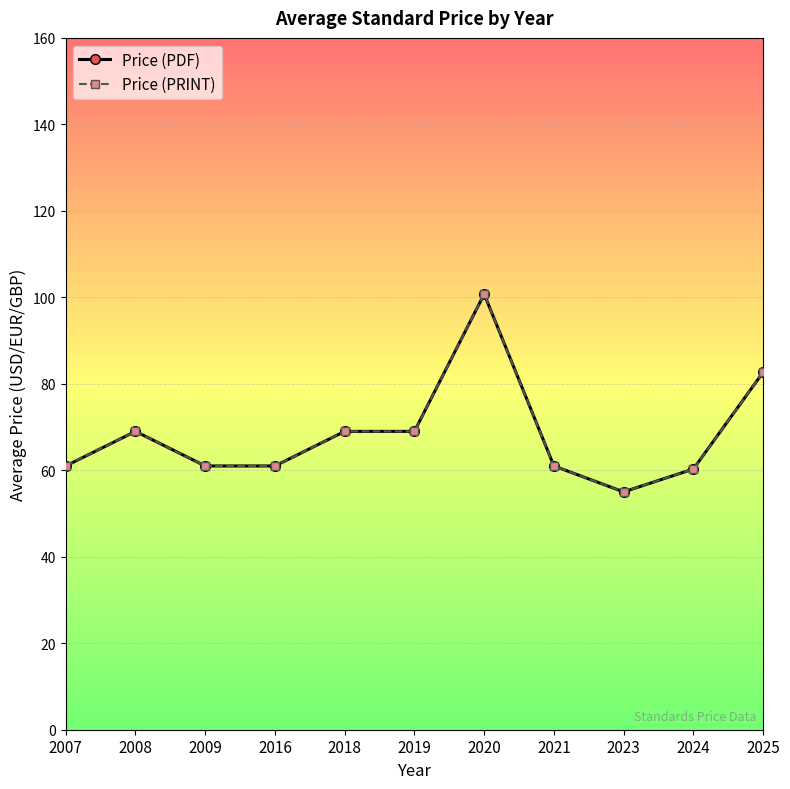

What is the value of the Price (PRINT) point at the 11th from the left?

82.7